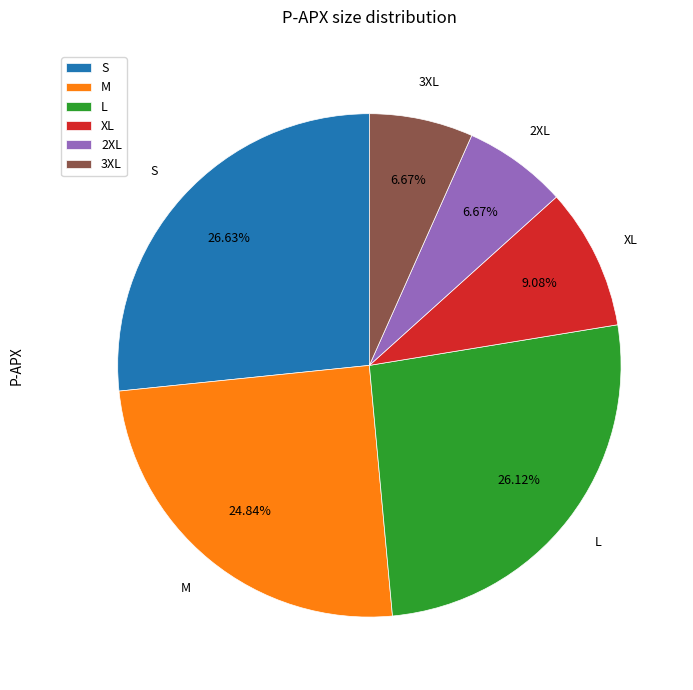

Which slice is the largest?

S